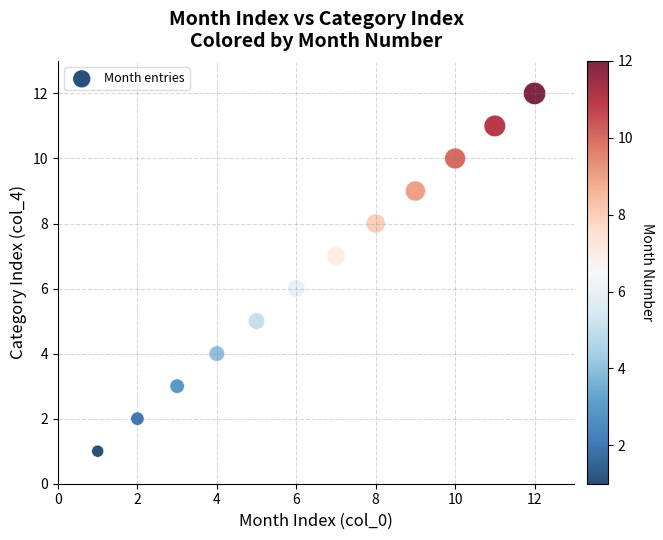

What is the range of X values (max minus min)?

11